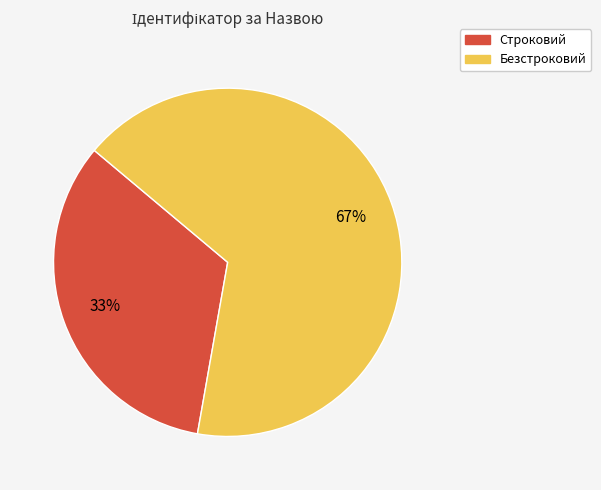

What is the largest slice in the pie chart?

Безстроковий